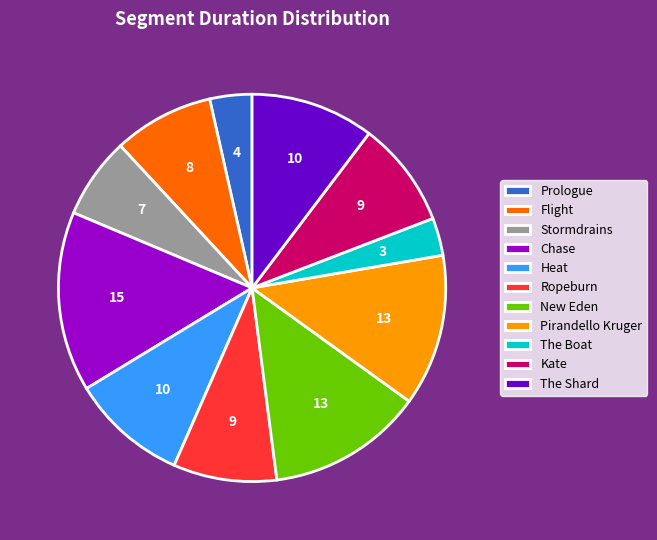

How many slices are in this pie chart?

11